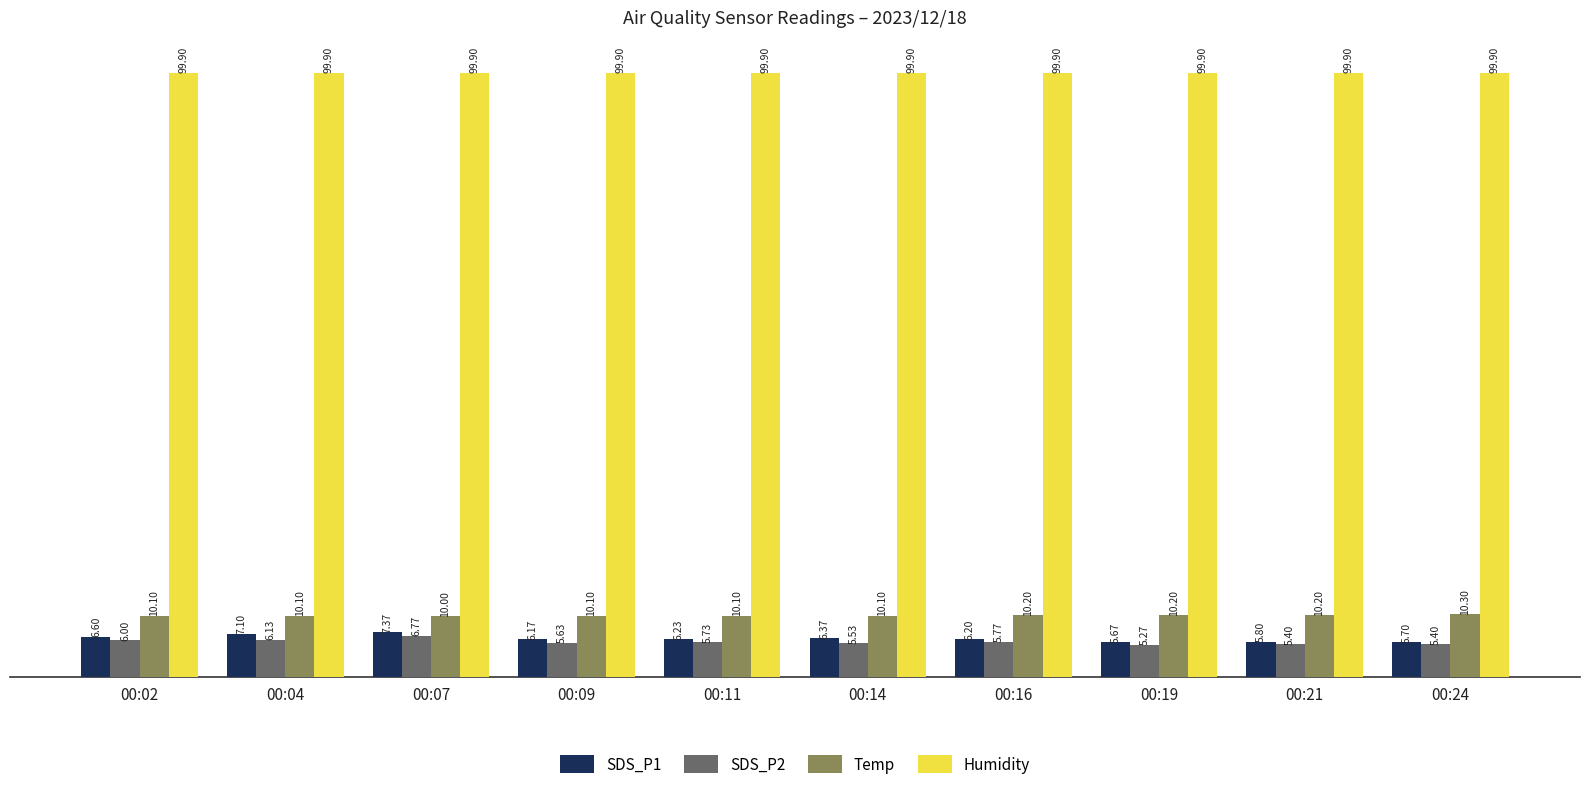

Between 00:09 and 00:19, which series saw the biggest shift?

SDS_P1